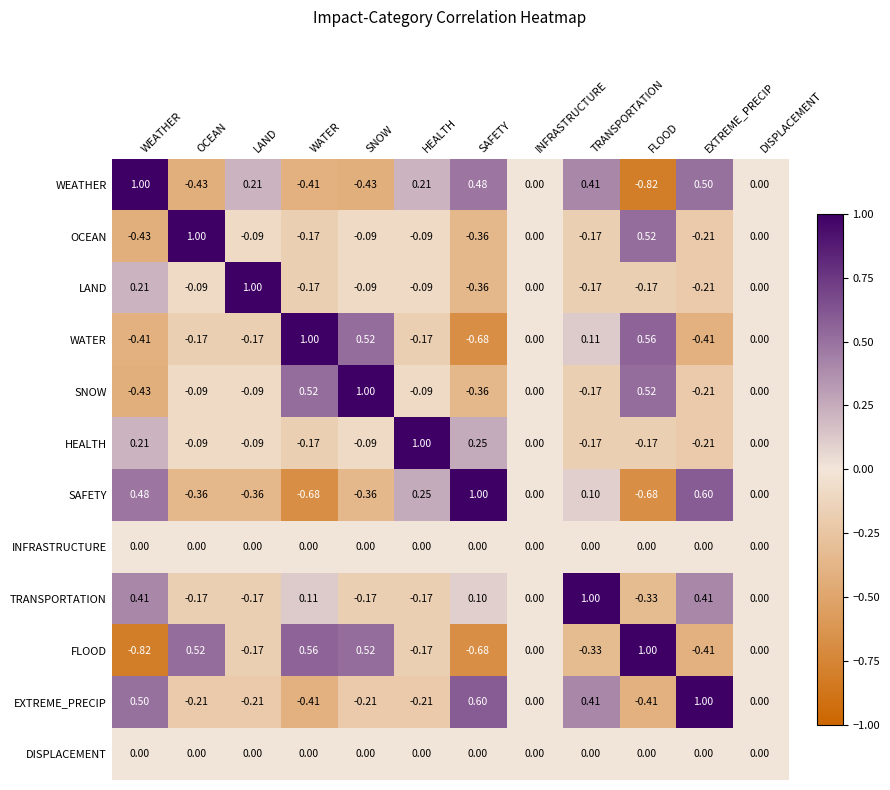

Which category has the lowest value in the WEATHER series?

FLOOD